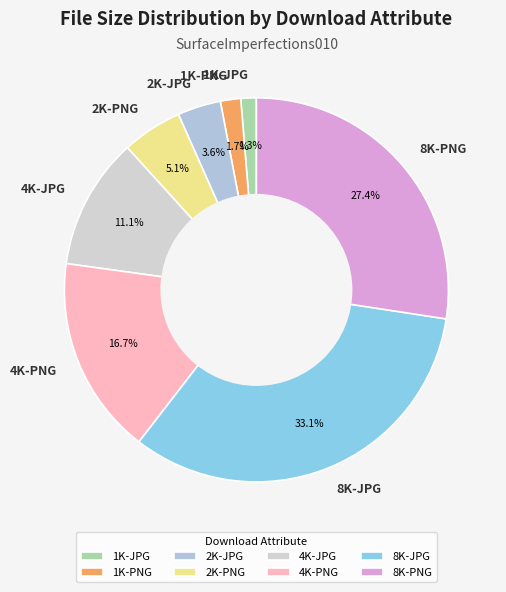

What percentage is NOT represented by 1K-PNG?

98.3%